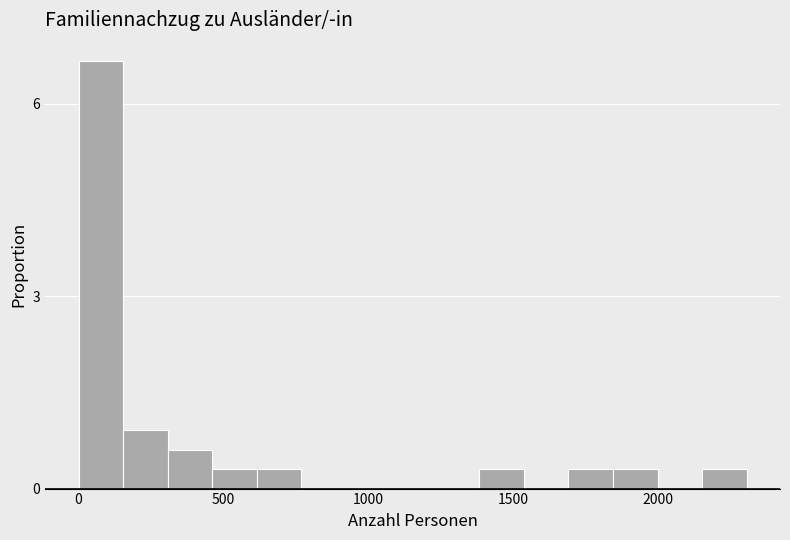

Read against the x-axis, roughly where is the centre of the tallest bar?

100